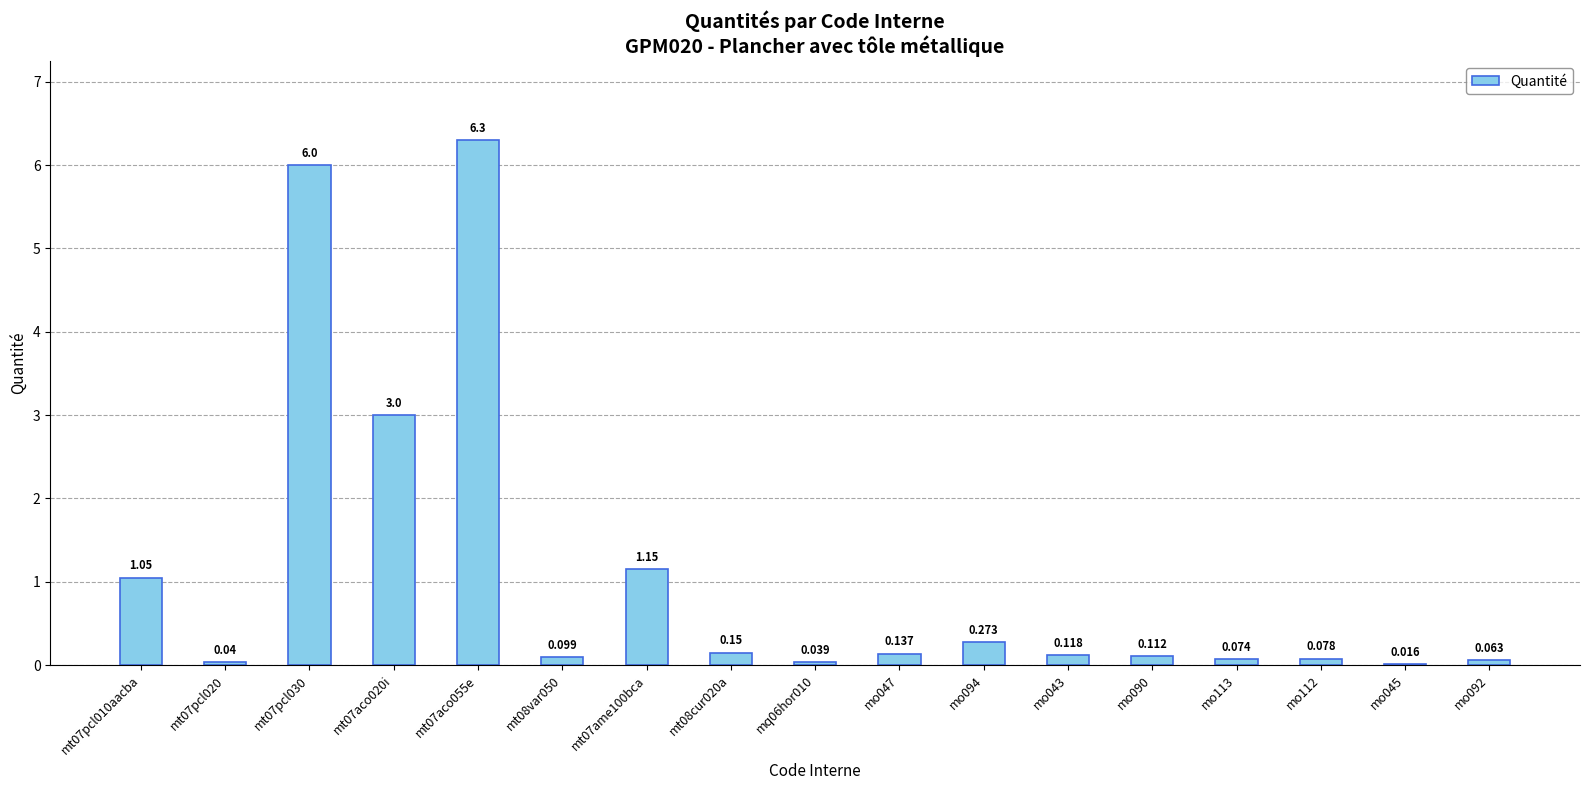

Count the number of data series in this chart.

1